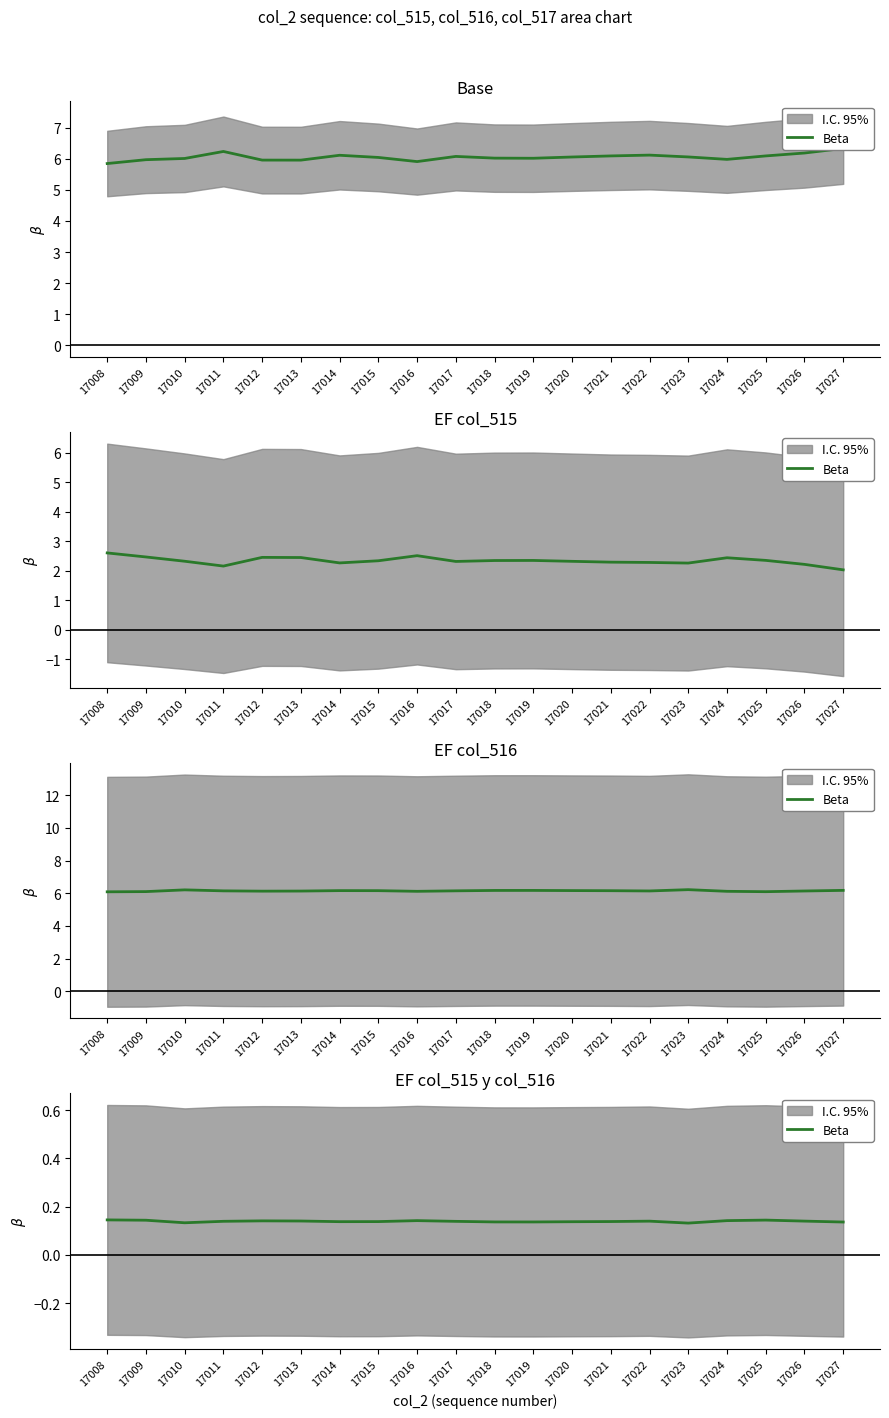

What is the smallest value displayed?

0.1